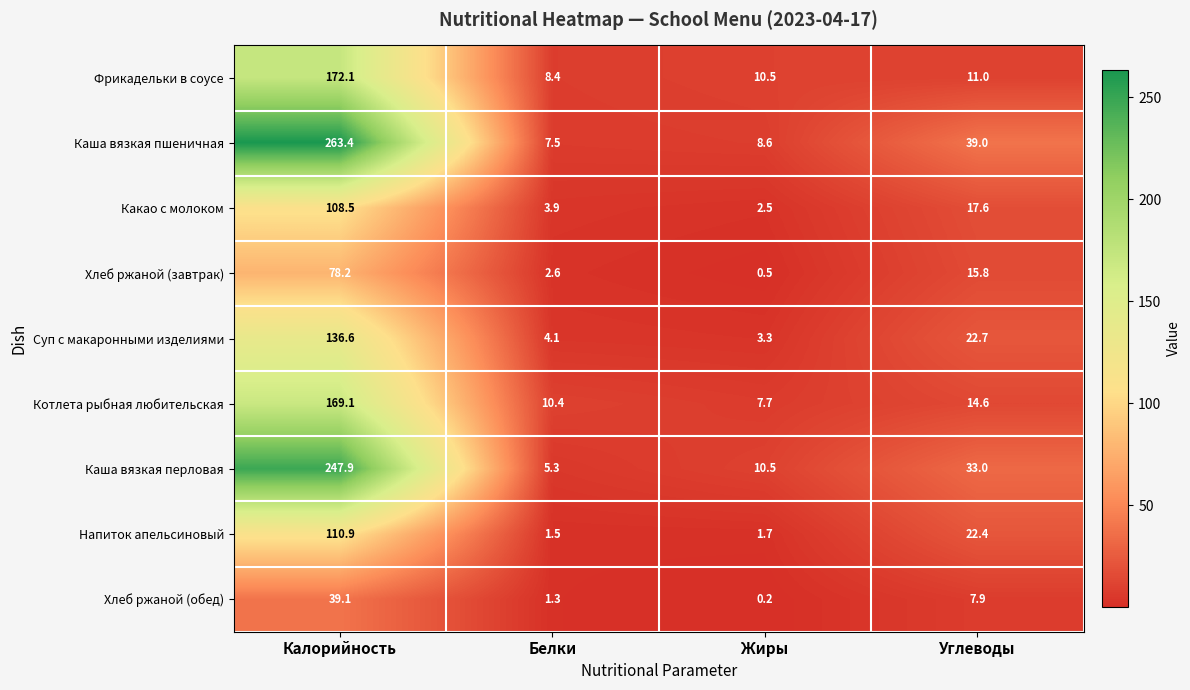

The value of Каша вязкая перловая at Белки is 2.2. True or false?

False